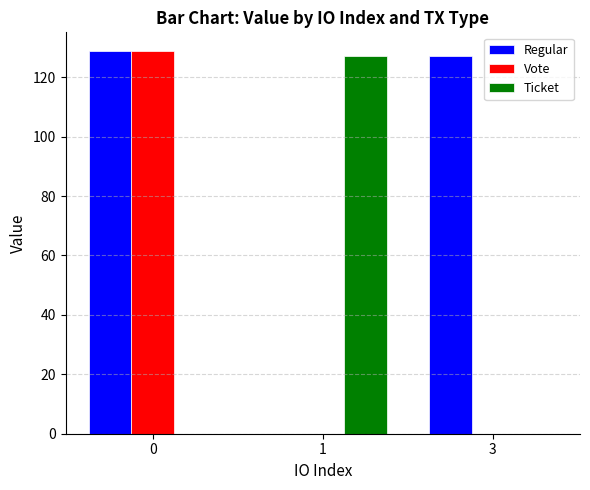

Which series changed the most between 0 and 3?

Vote